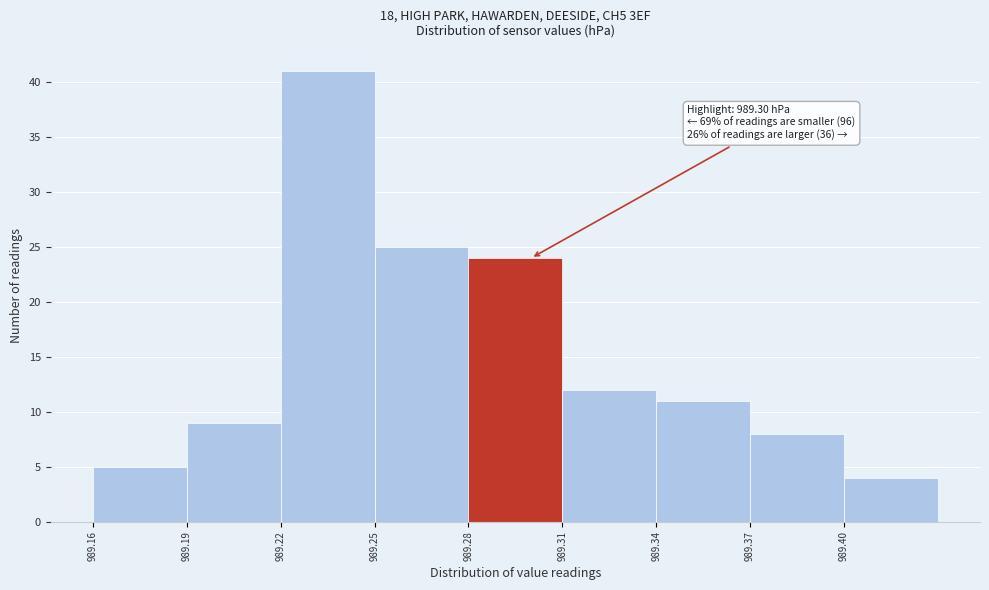

Over which range of the x-axis is the bar tallest?

989.22 to 989.25